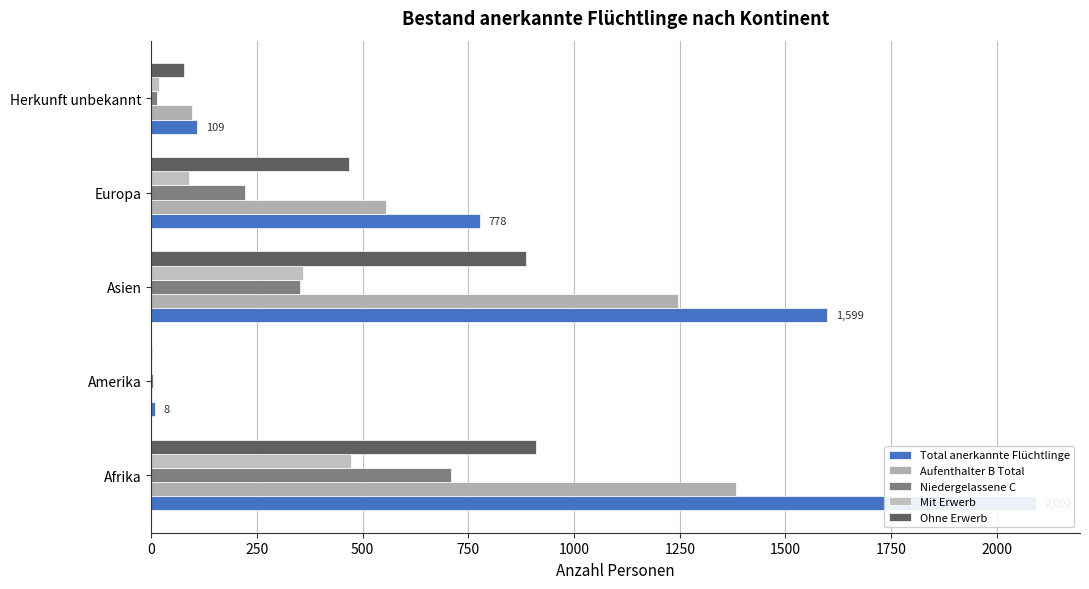

How many data points in Total anerkannte Flüchtlinge are less than 778?

2